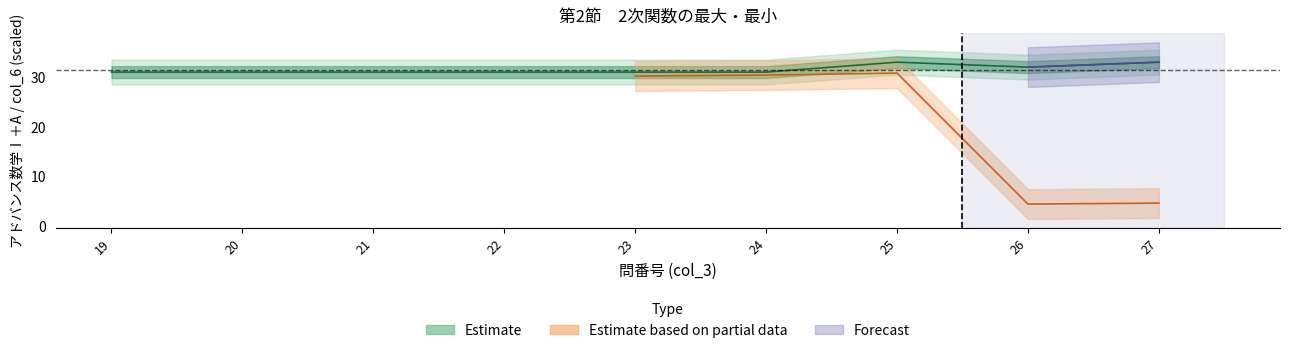

How many values are between 31 and 32?

7